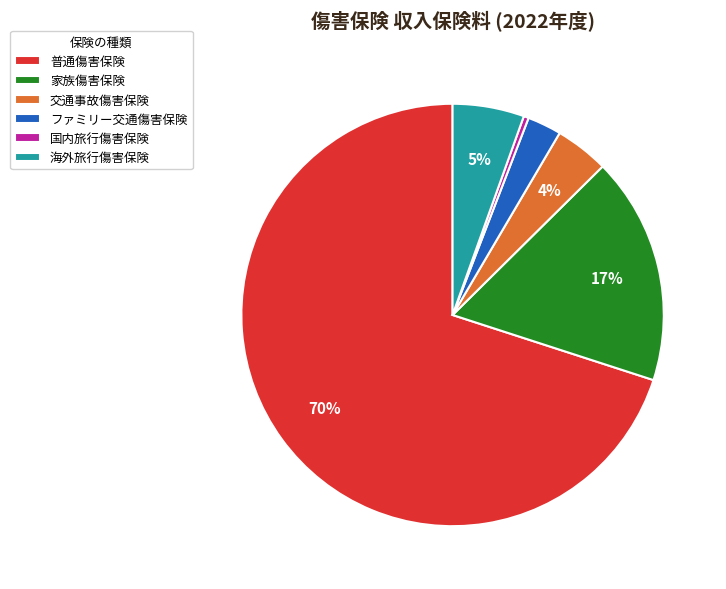

To the nearest percent, what portion does ファミリー交通傷害保険 represent?

3%